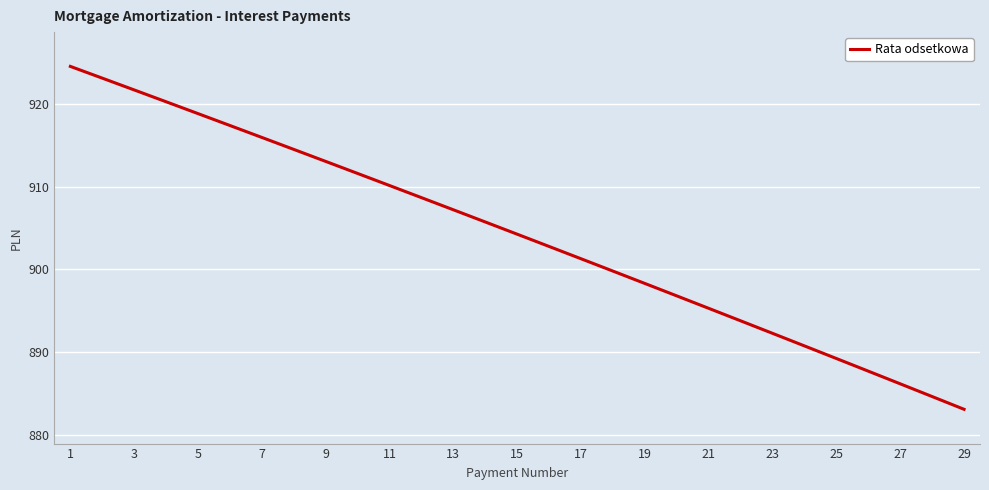

Reading left to right, transcribe all the data shown in this chart.

924.5	923.1	921.7	920.2	918.8	917.4	915.9	914.5	913.0	911.6	910.1	908.7	907.2	905.7	904.3	902.8	901.3	899.8	898.3	896.8	895.3	893.8	892.3	890.8	889.3	887.7	886.2	884.7	883.1